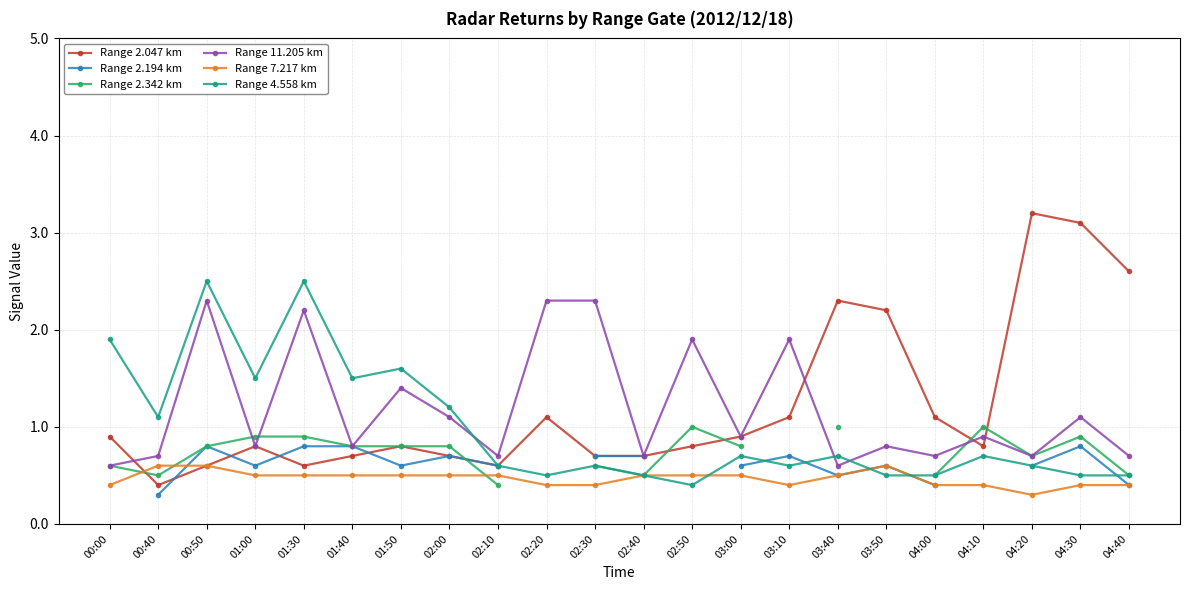

How many lines are shown in the chart?

6